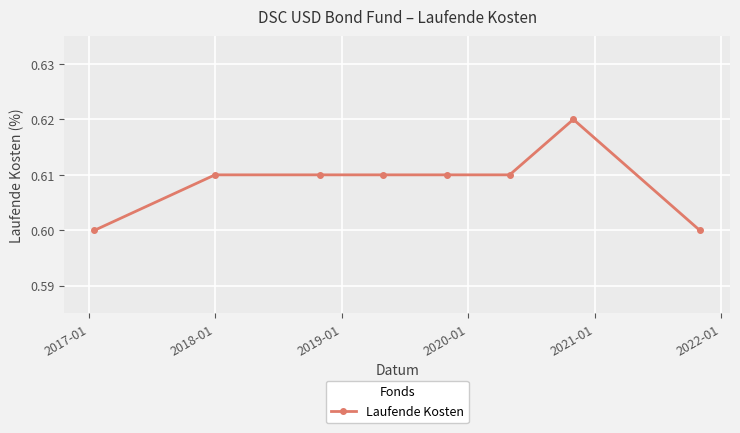

True or false: the data has more than 0 interior local peaks.

True